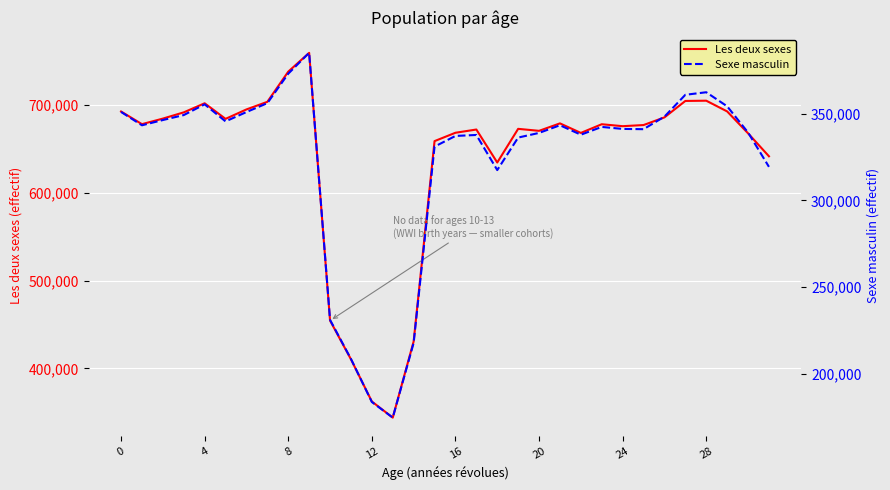

True or false: Sexe masculin has a value of 354322 at 29.

True